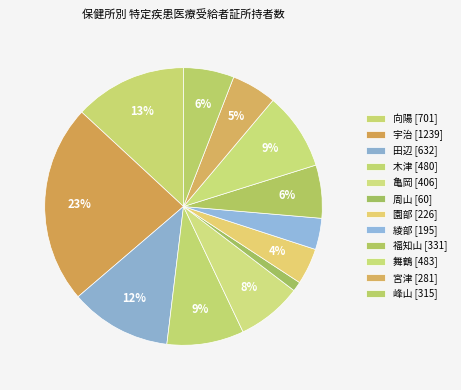

Count the number of slices in the pie.

12